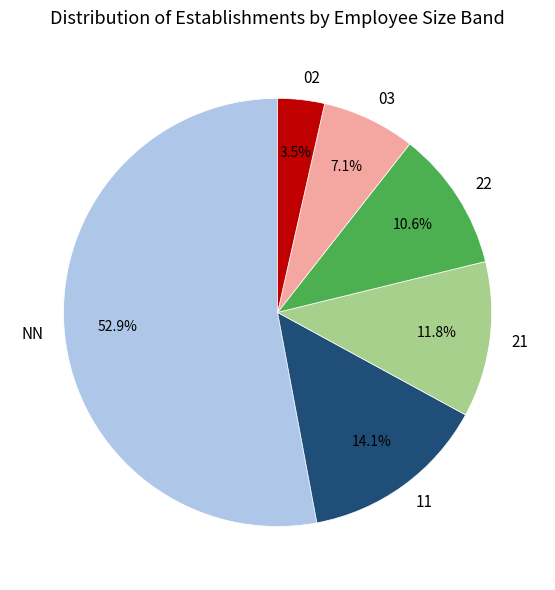

Which category has the biggest portion of the pie?

NN